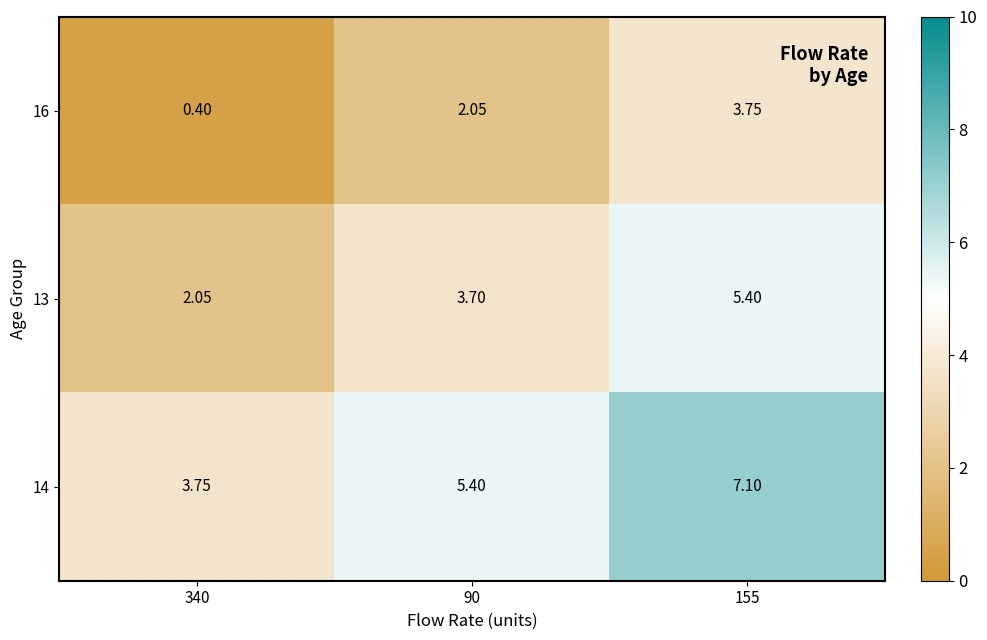

How many values in the 13 series are below 3?

1